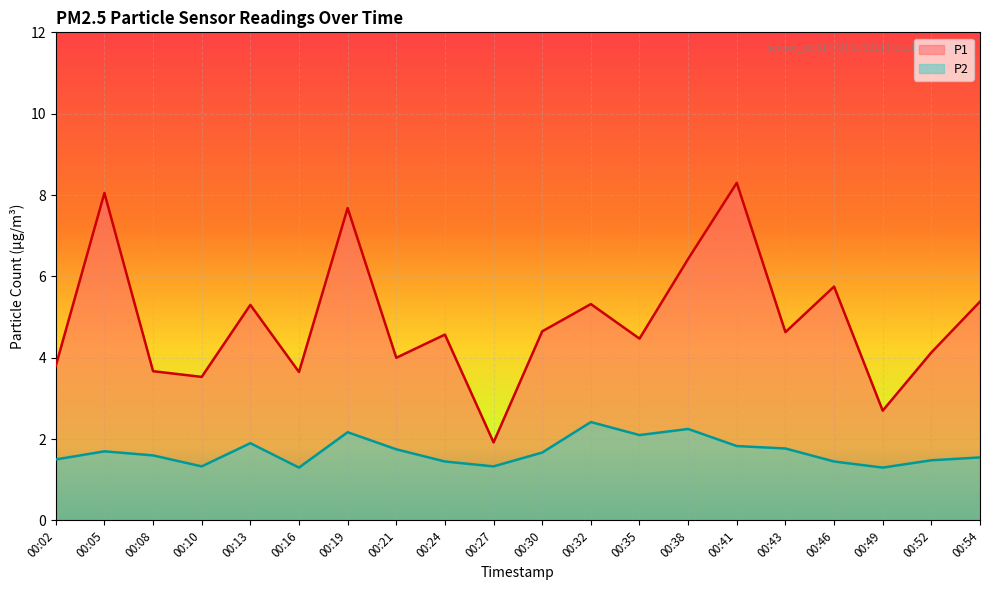

What is the value of the P2 point at the 18th from the left?

1.3